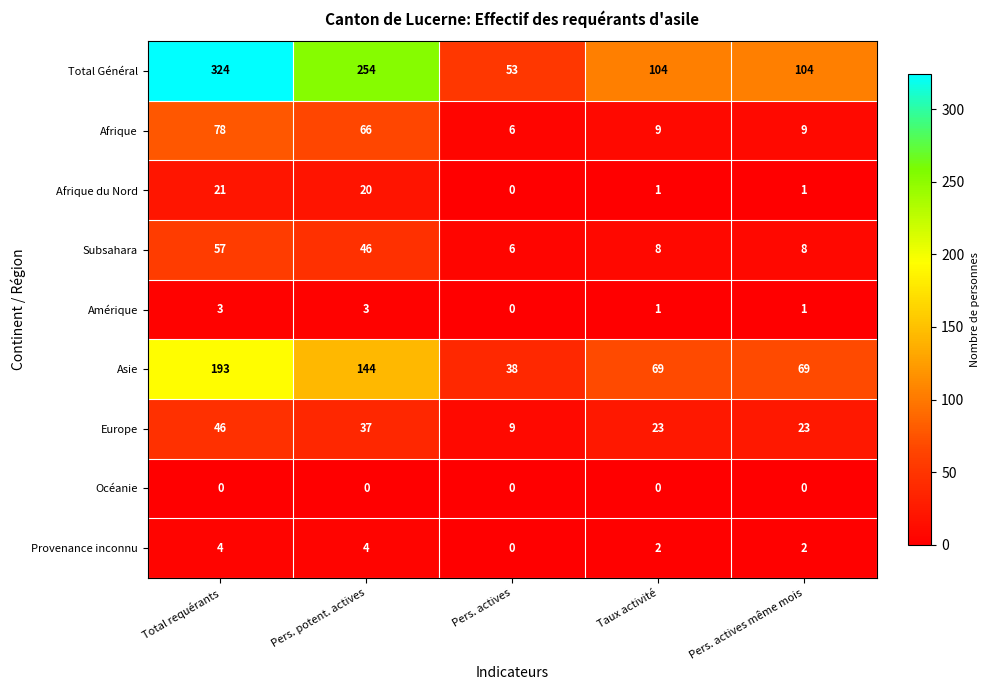

List the series in order of their peak value, lowest first.

Océanie, Amérique, Provenance inconnu, Afrique du Nord, Europe, Subsahara, Afrique, Asie, Total Général